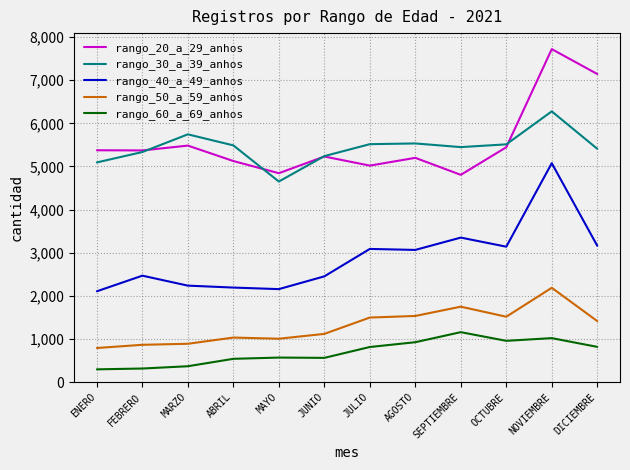

At MAYO, list the series in order from smallest to largest.

rango_60_a_69_anhos, rango_50_a_59_anhos, rango_40_a_49_anhos, rango_30_a_39_anhos, rango_20_a_29_anhos